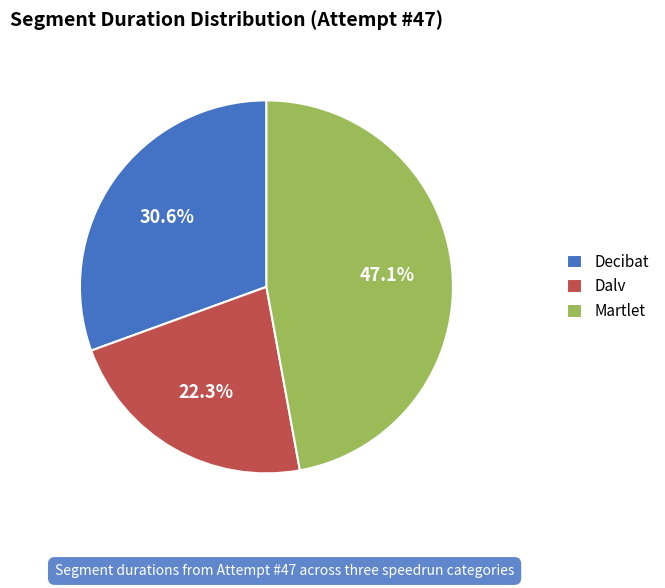

Which slice is the smallest?

Dalv